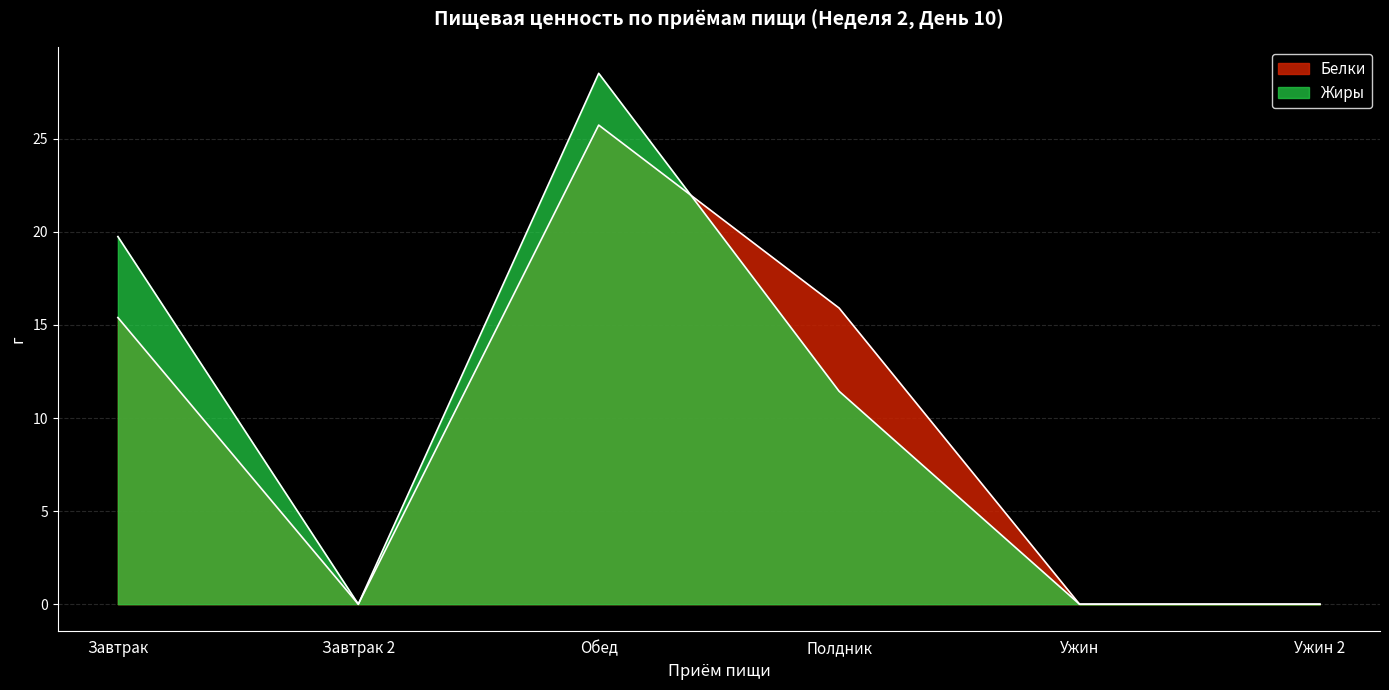

Rank the series by their maximum value, from lowest to highest.

Белки, Жиры